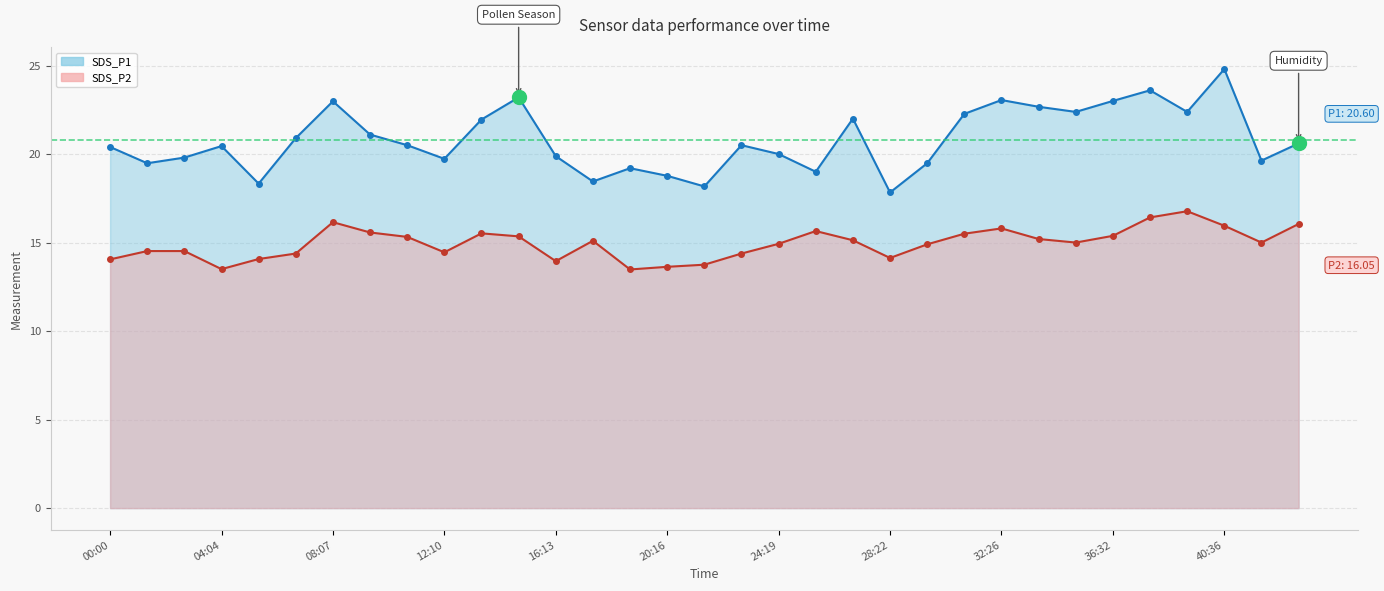

The SDS_P1 line series shows 23.0 at 36:32. True or false?

True